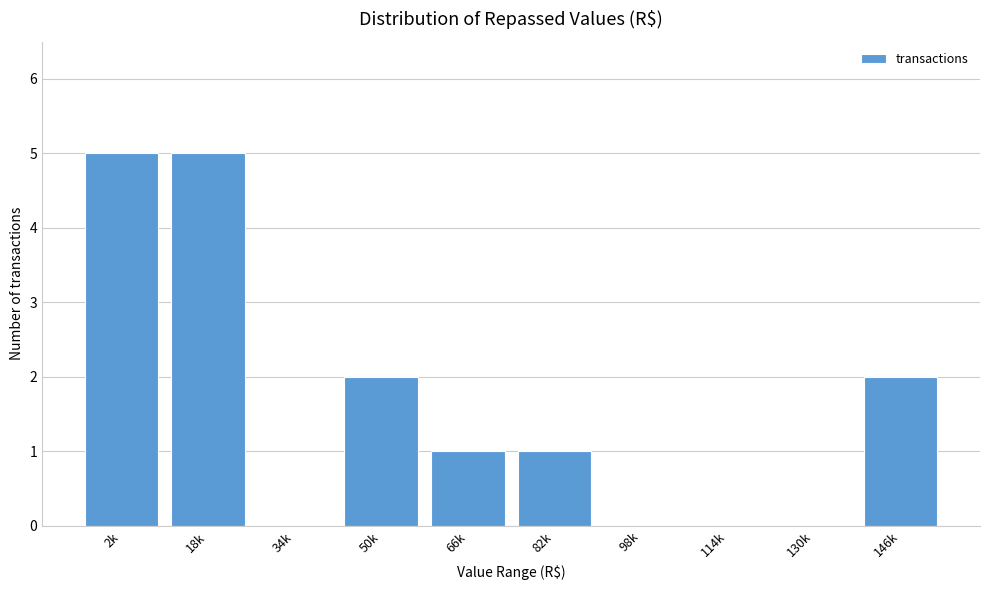

Reading left to right, extract all data points from this chart.

2k=5	18k=5	34k=0	50k=2	66k=1	82k=1	98k=0	114k=0	130k=0	146k=2